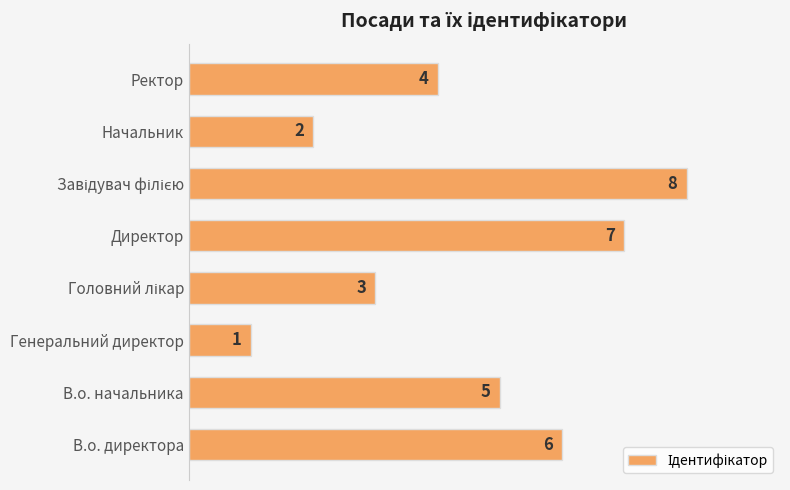

Is it true that the value at В.о. директора is 10?

False